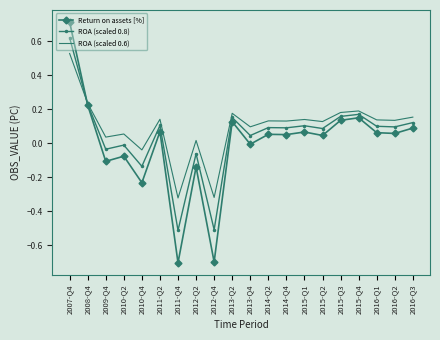

What is the difference between the second highest and minimum values in the Return on assets [%] series?

0.9